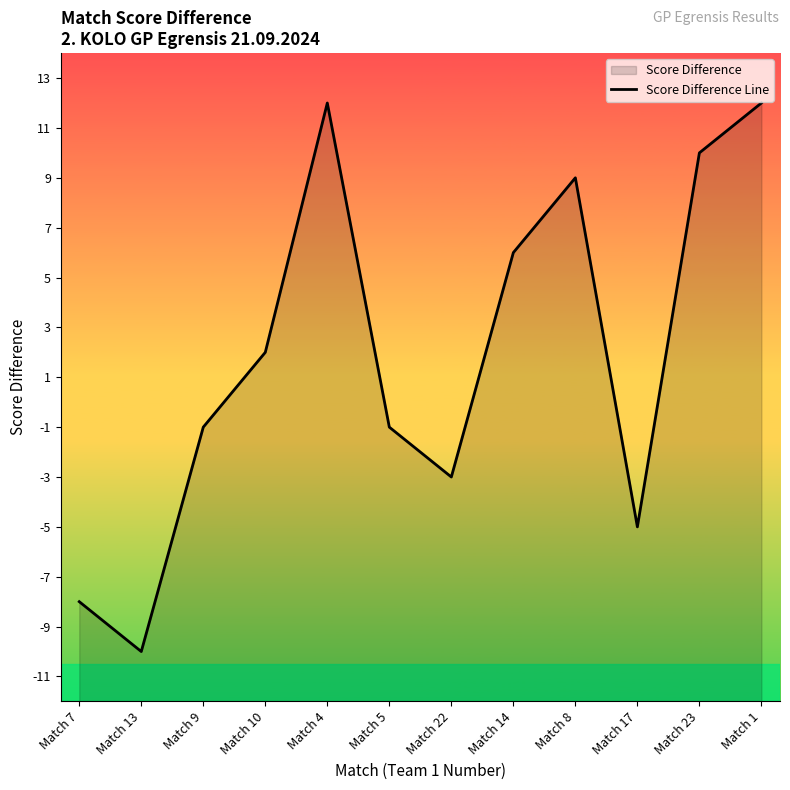

How many lines are shown in the chart?

1